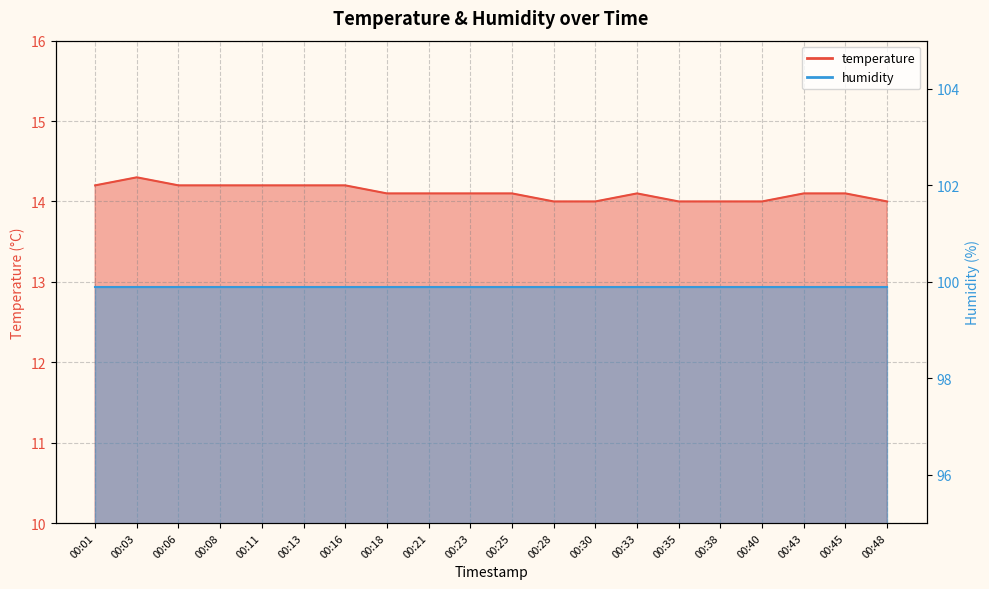

Reading right to left, extract all data points from this chart.

14.0	14.1	14.1	14.0	14.0	14.0	14.1	14.0	14.0	14.1	14.1	14.1	14.1	14.2	14.2	14.2	14.2	14.2	14.3	14.2